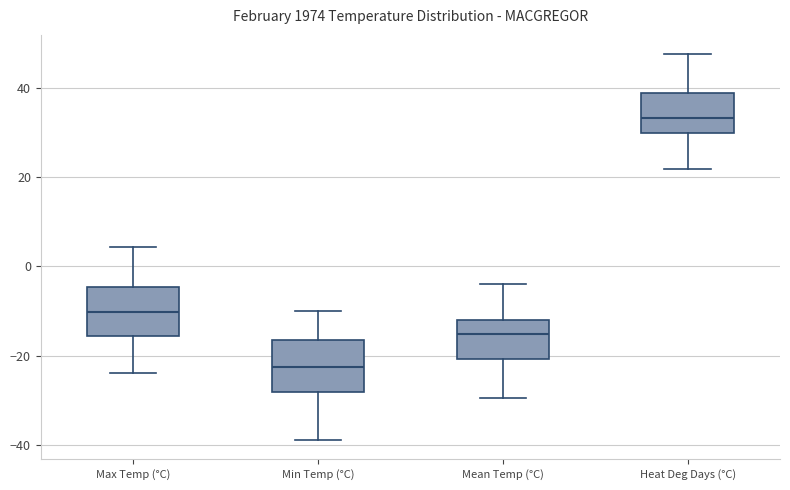

Which box's median line is the lowest?

Min Temp (°C)